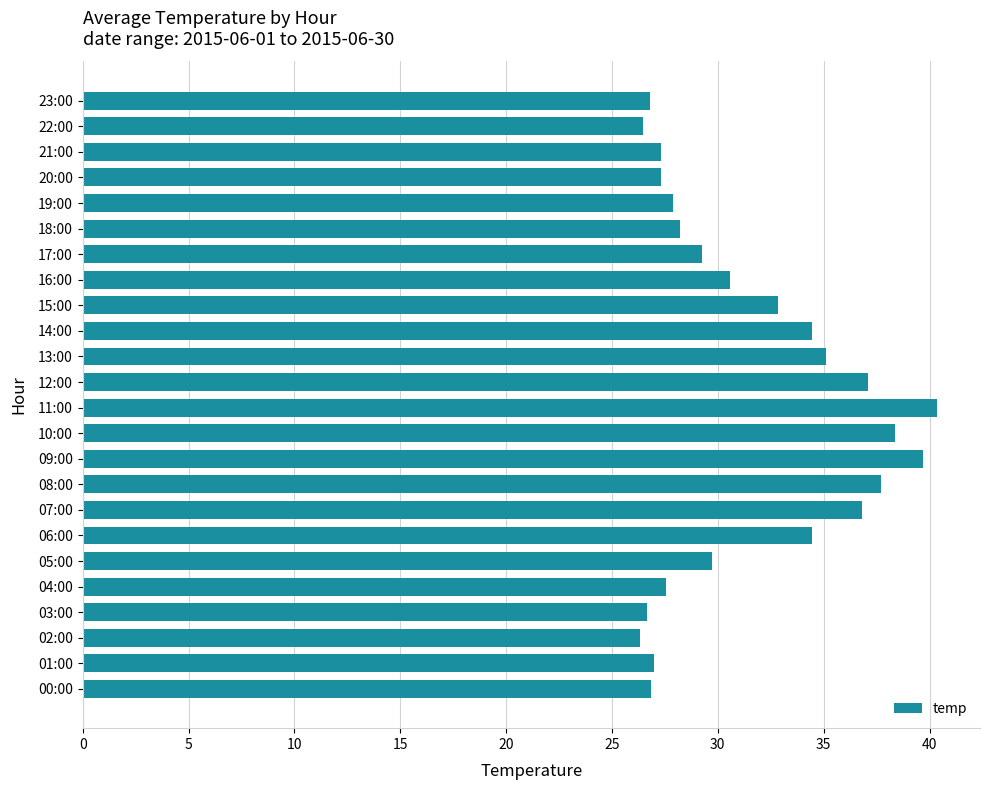

Count the number of categories in the chart.

24